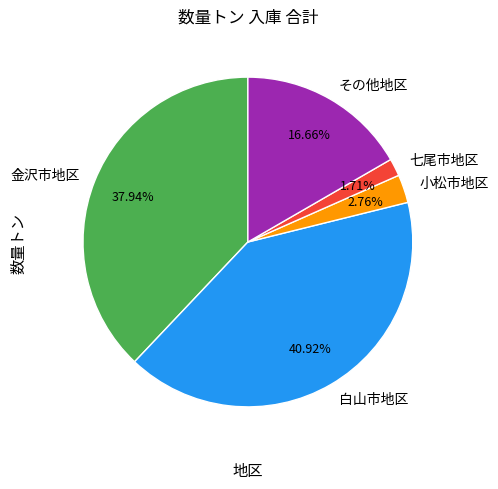

Rank the categories by value from lowest to highest.

七尾市地区, 小松市地区, その他地区, 金沢市地区, 白山市地区